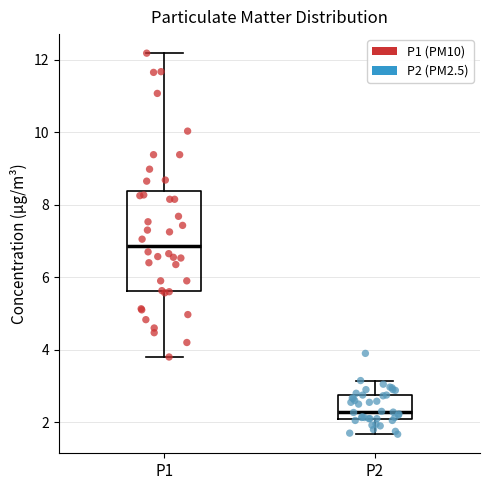

Reading left to right, transcribe this box plot: for each box, give where its median line is, the range the box spans, and where its two whiskers end, as read against the y-axis. The values are not printed on the chart, so give them approximately, as read against the axis.

P1: median 6.8, box 5.6 to 8.4, whiskers 3.8 to 12.2
P2: median 2.2 (just above the box's lower edge), box 2.2 to 2.8, whiskers 1.6 to 3.2